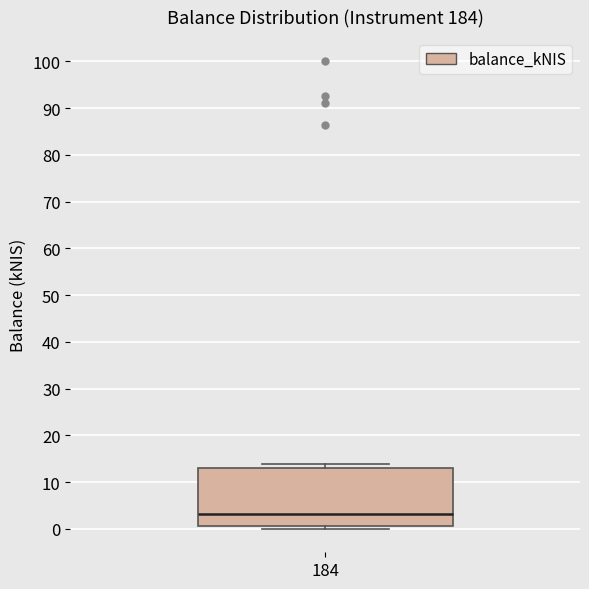

Transcribe this box plot: give where the median line is, the range the box spans, and where the two whiskers end, as read against the y-axis. The values are not printed on the chart, so give them approximately, as read against the axis.

median 3, box 1 to 13, whiskers 0 to 14